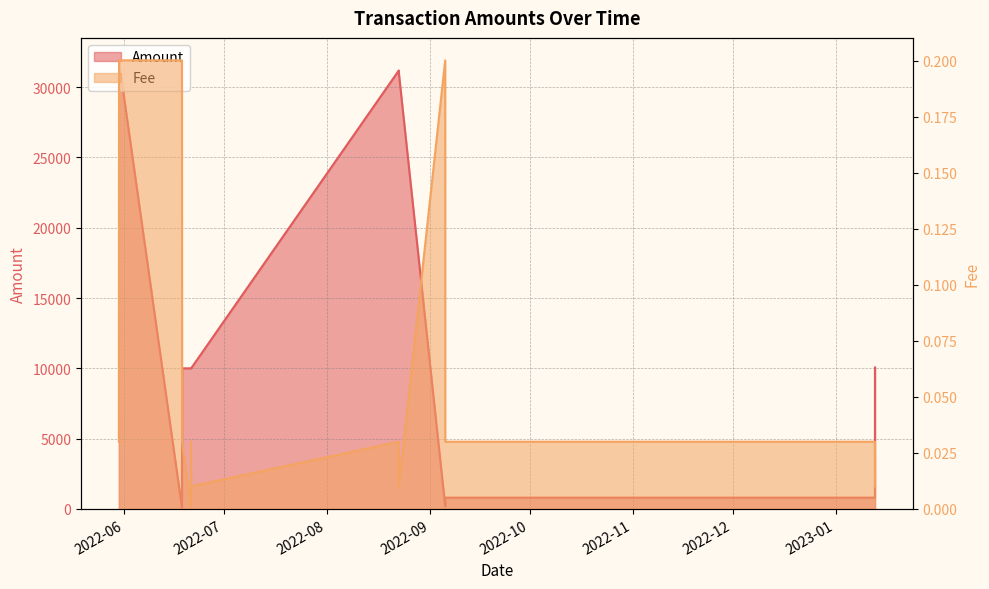

Rank the series by their maximum value, from lowest to highest.

Fee, Amount